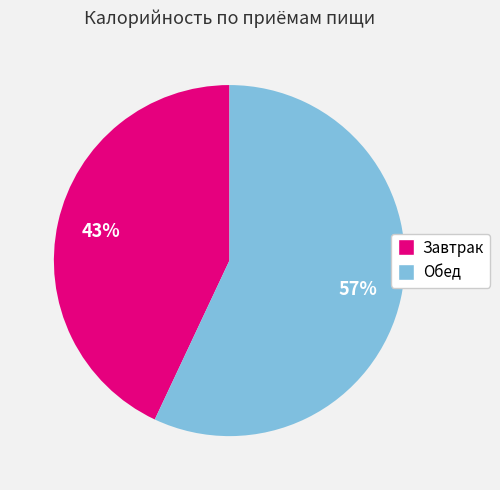

To the nearest percent, what percentage of the pie is Завтрак?

43%